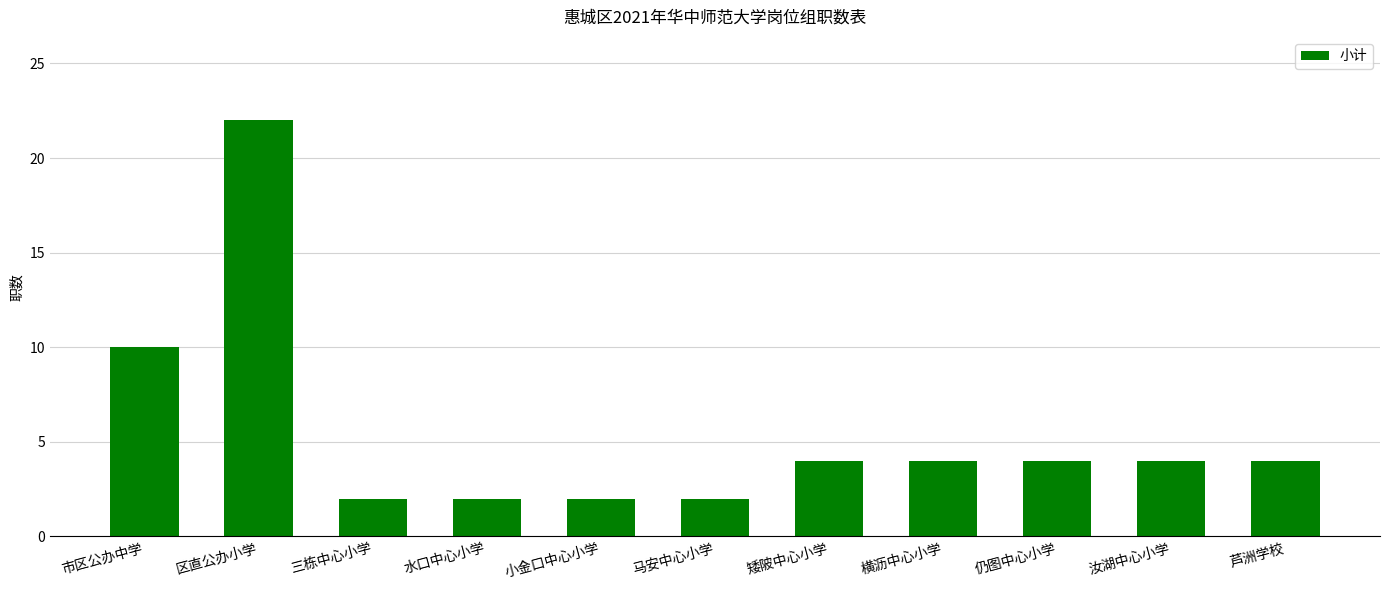

What is the sum of the values at 横沥中心小学 and 芦洲学校?

8